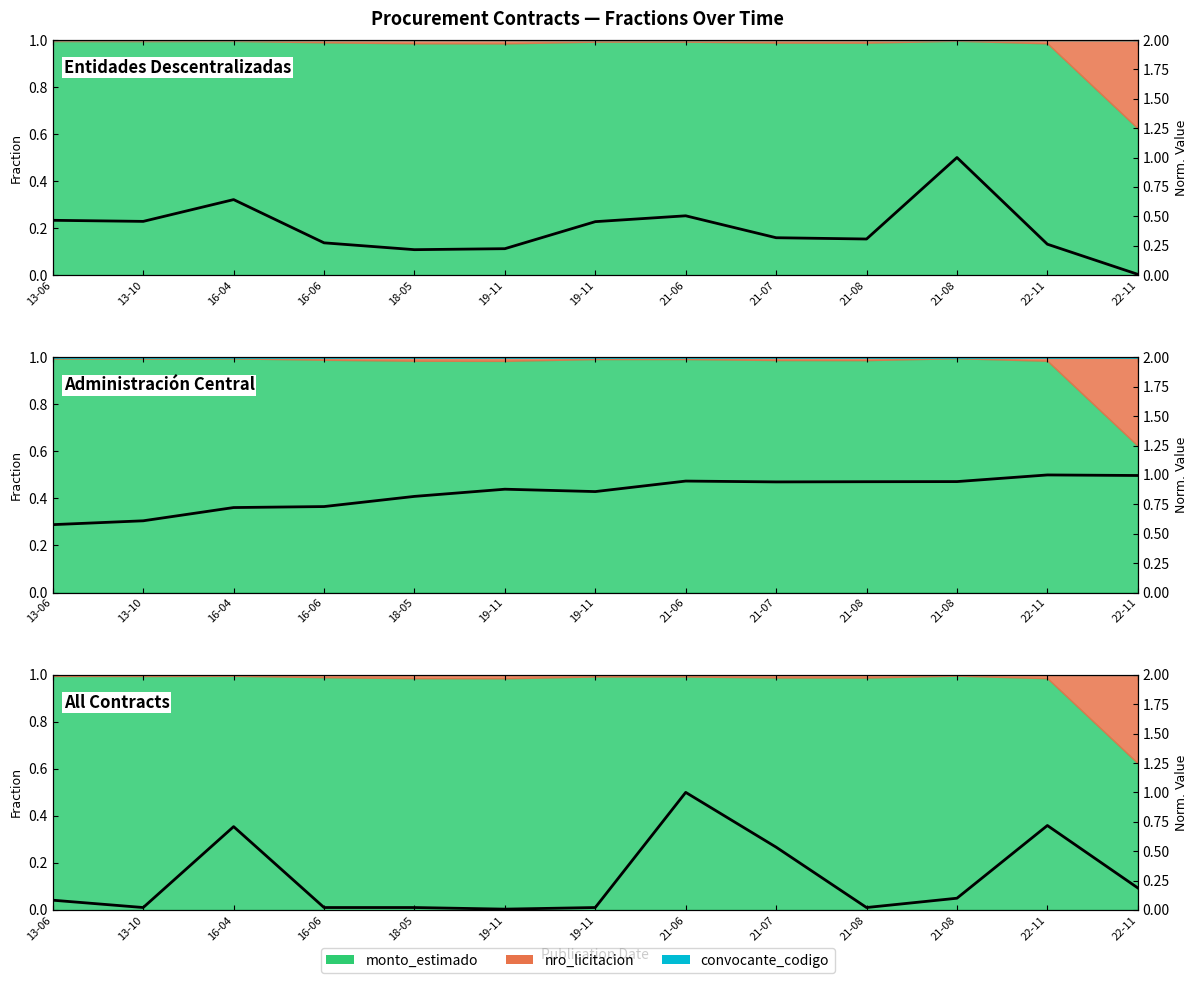

Does the chart display data point markers on the line(s)?

No